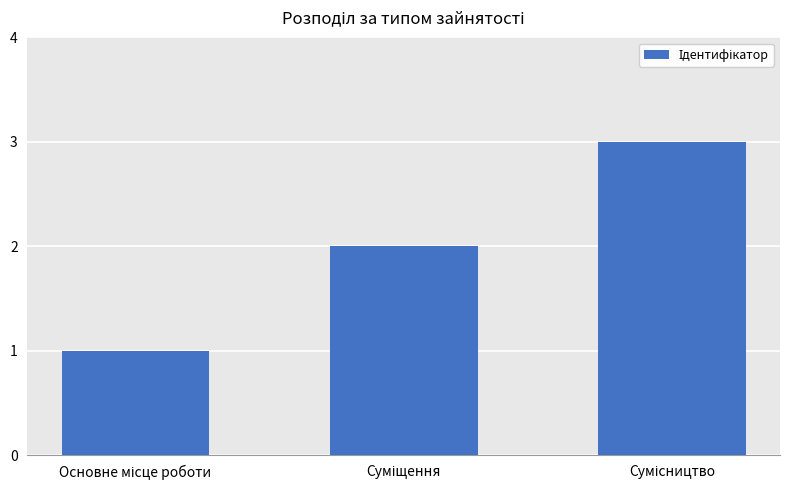

What is the sum of all values?

6